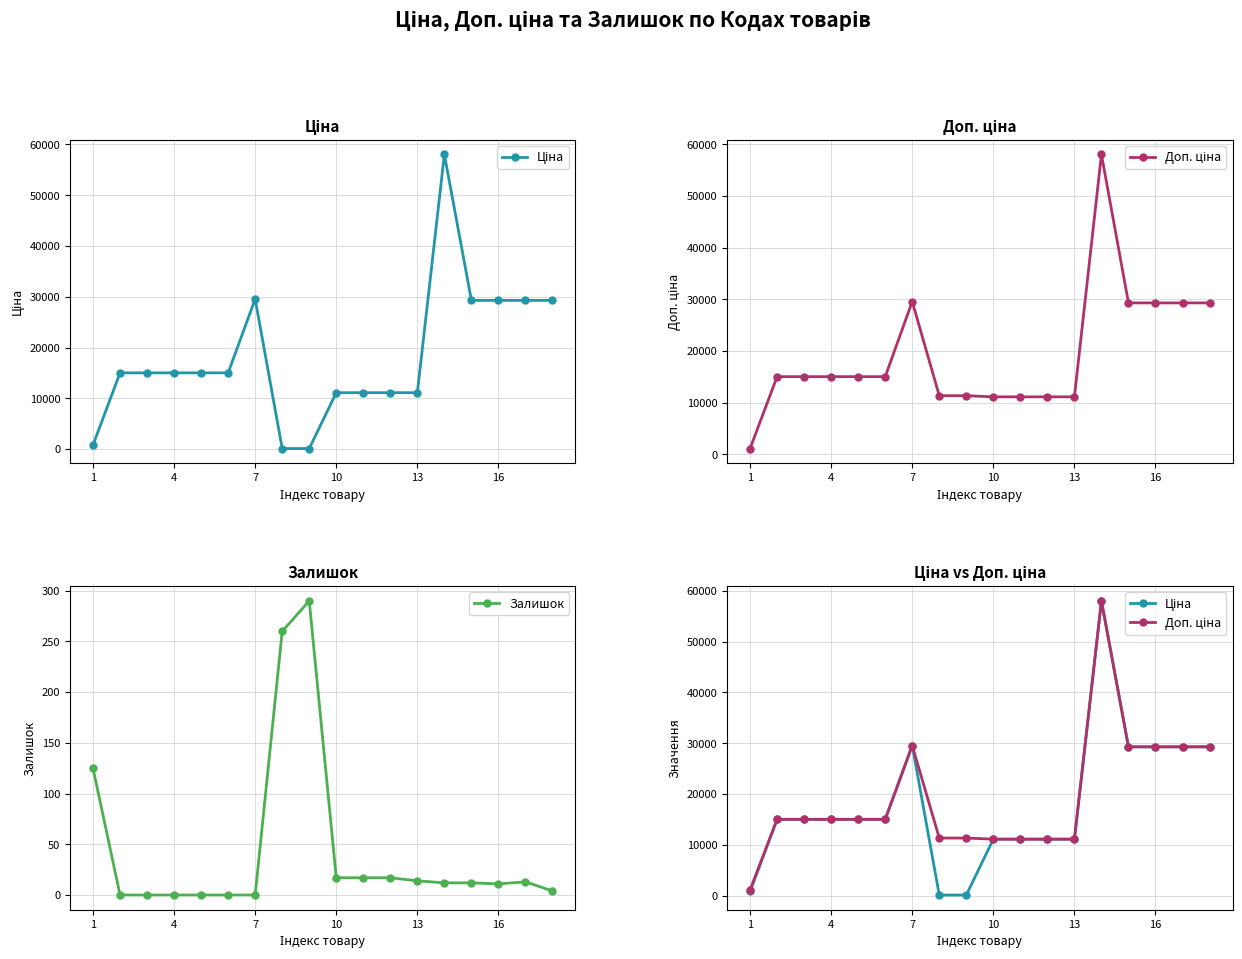

True or false: Залишок has a value of 7 at 10.

False